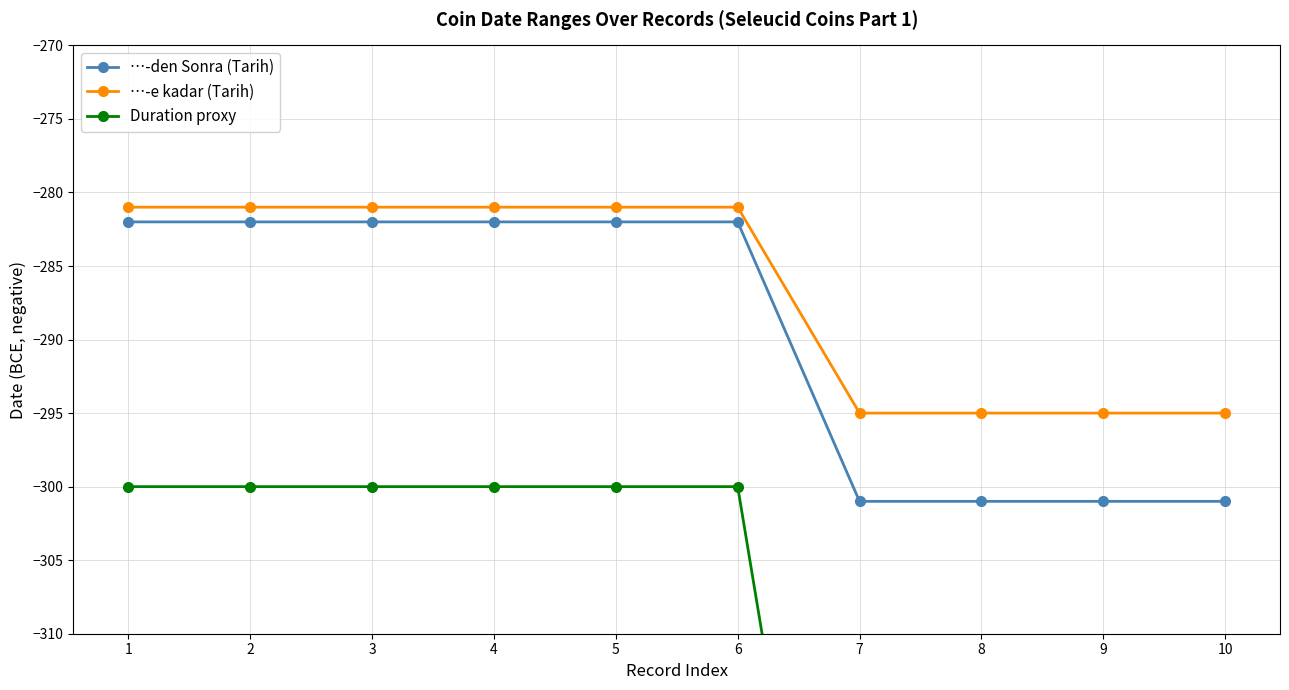

How many …-e kadar (Tarih) values are between -295 and -281?

10